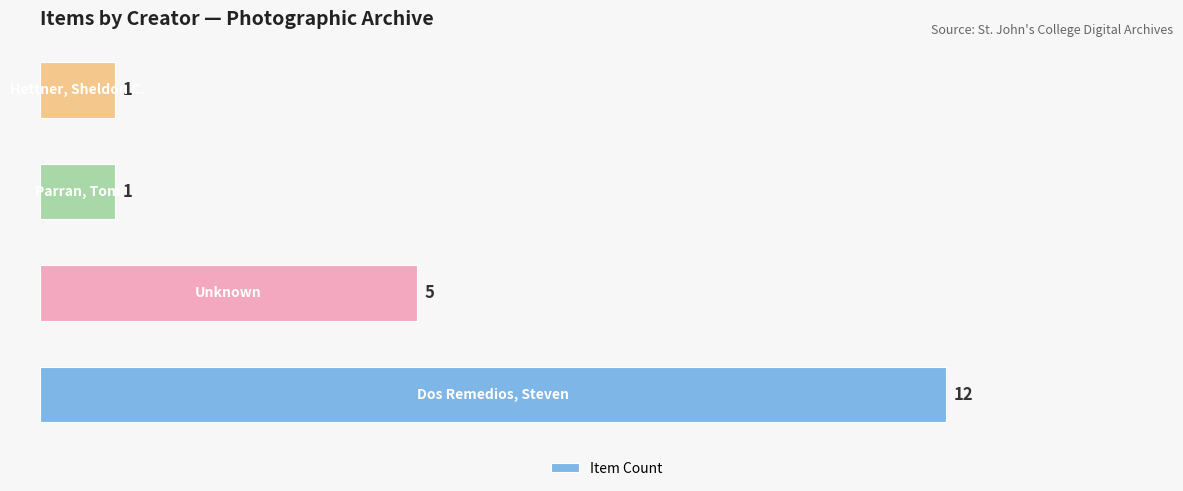

How many bars are there in total?

4